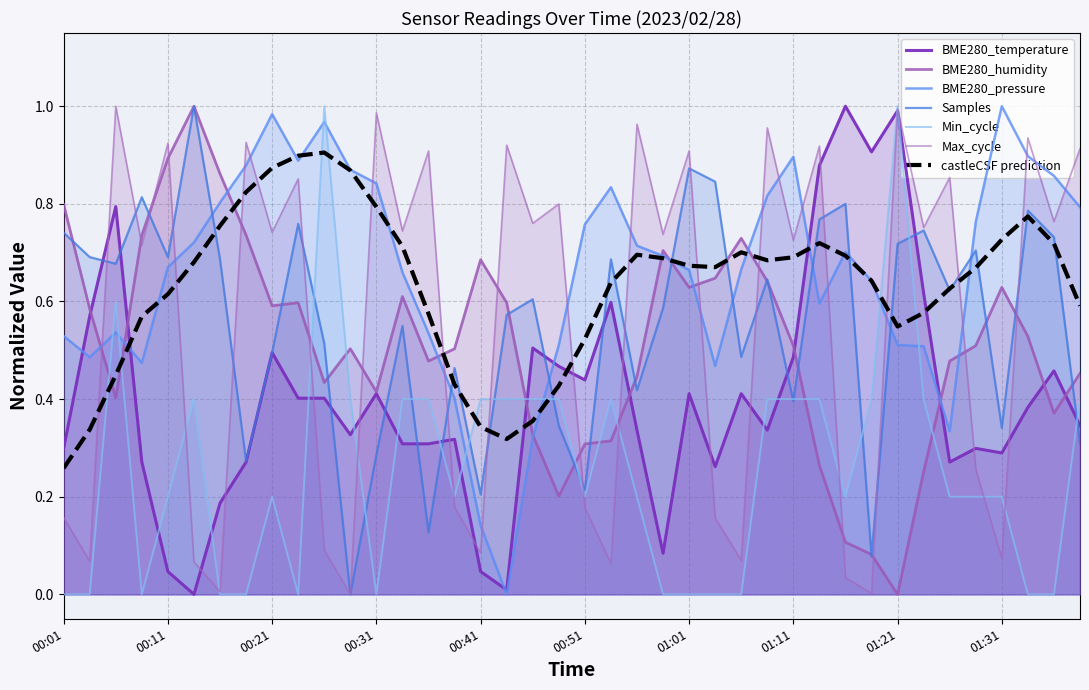

What is the difference between the maximum and second lowest values in the BME280_temperature series?

1.0